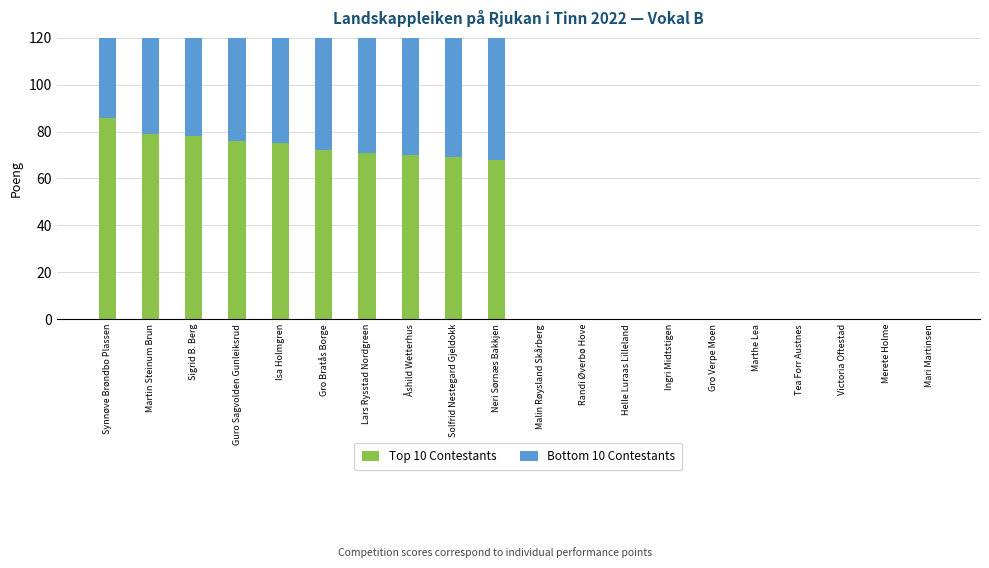

How many bars are there in total?

40